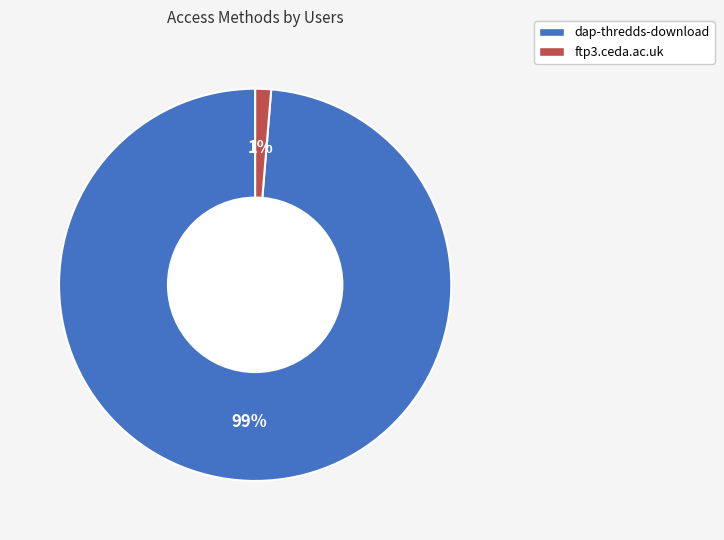

What is the largest slice in the pie chart?

dap-thredds-download